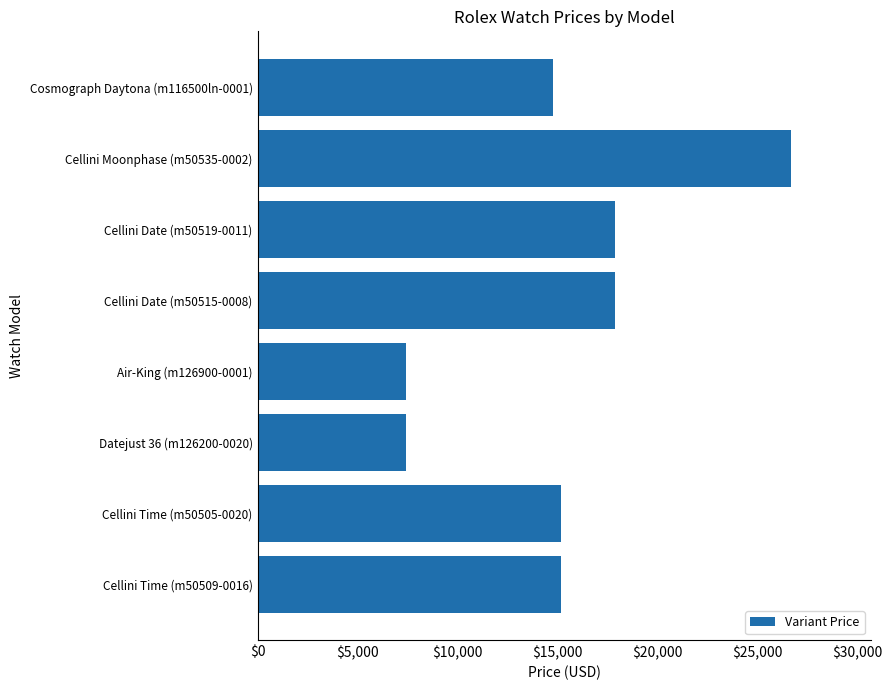

Count the number of data series in this chart.

1